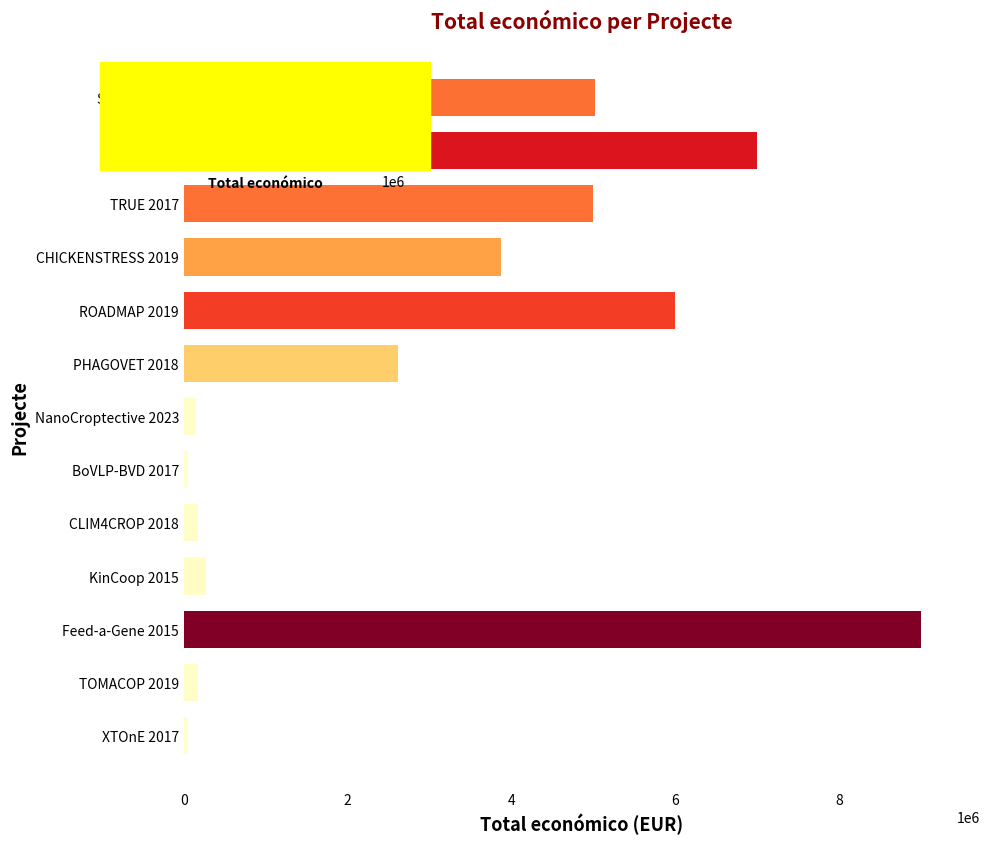

What is the change in value from Feed-a-Gene 2015 to KinCoop 2015?

-8727064